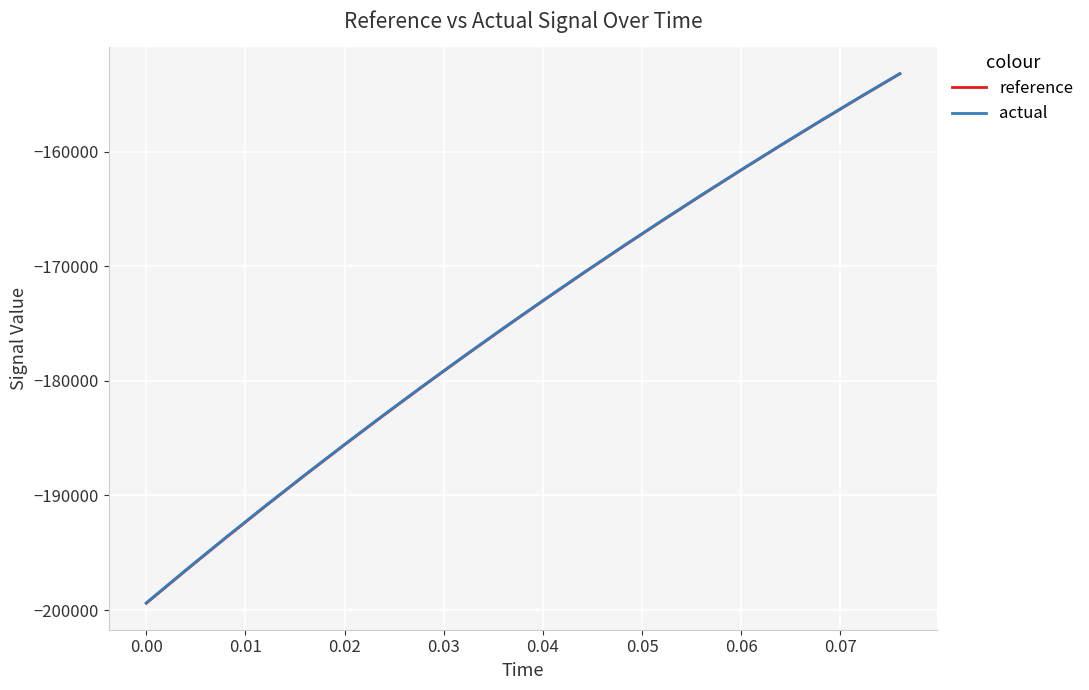

What are all the series names shown in the legend?

reference, actual